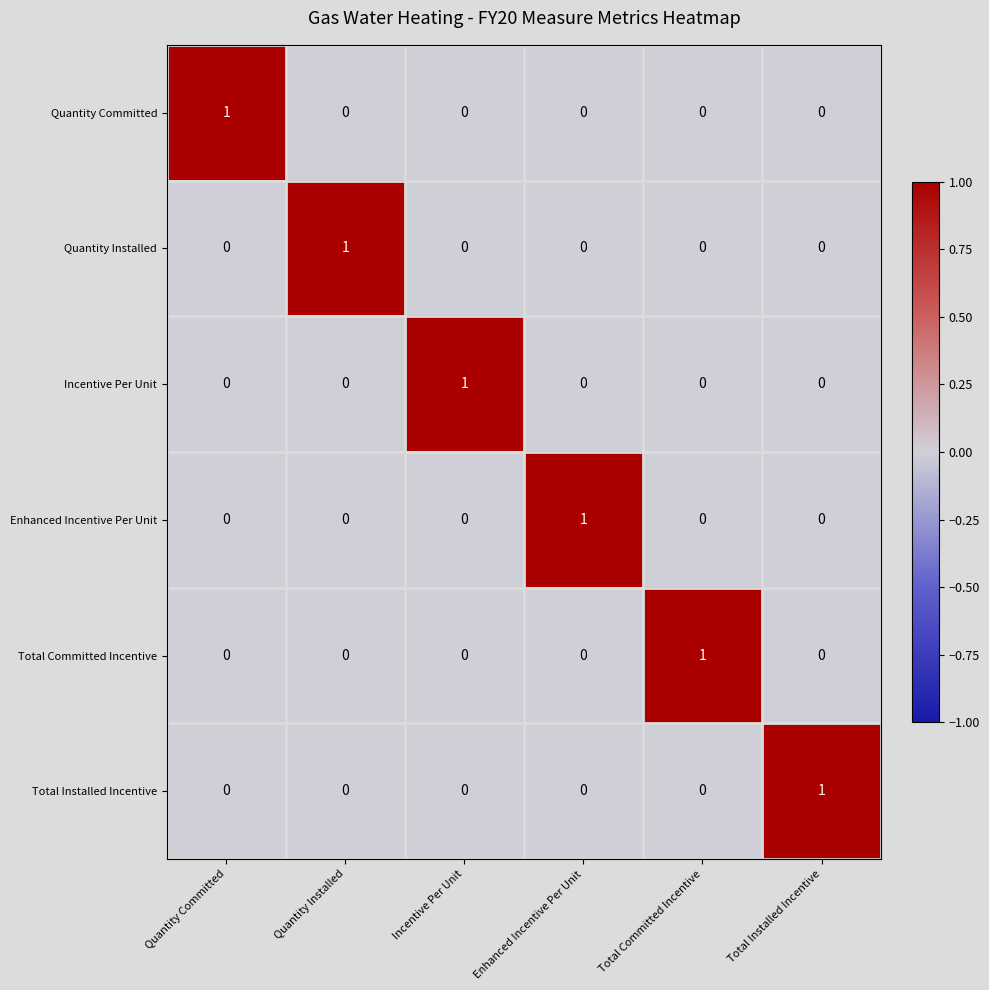

At how many categories does at least one series exceed 0?

6